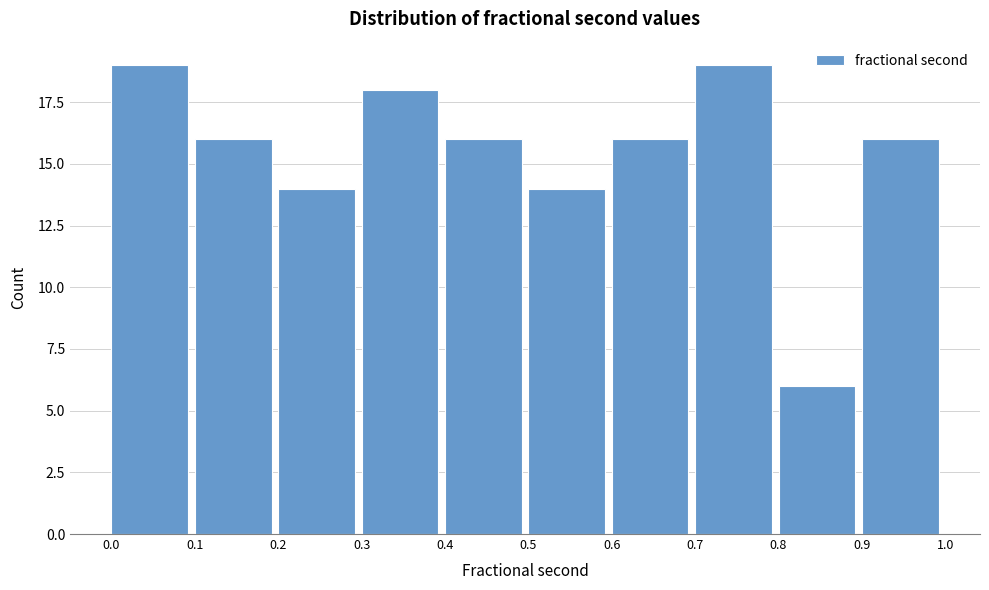

How tall is the bar that spans 0.2 to 0.3 on the x-axis? The values are not printed on the chart, so give them approximately, as read against the axis.

14